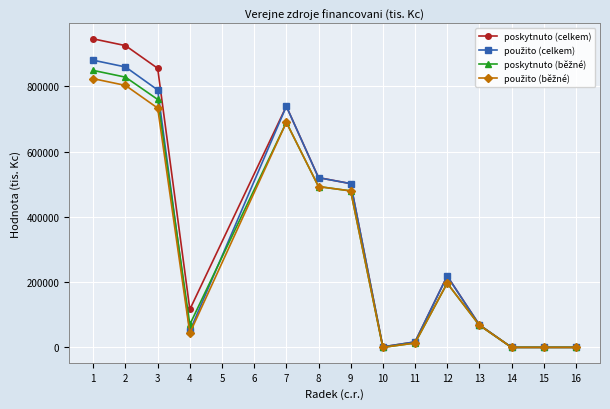

Which series has the largest range (max minus min)?

poskytnuto (celkem)